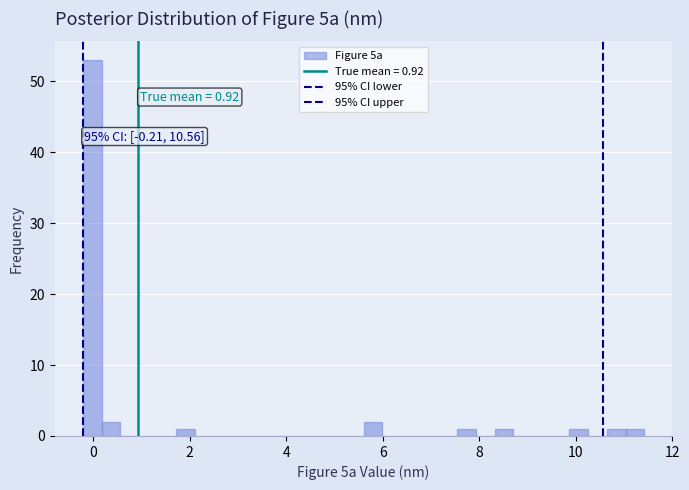

Around what value on the x-axis is the tallest bar? Give the approximate position of its centre, as read against the axis.

0.0